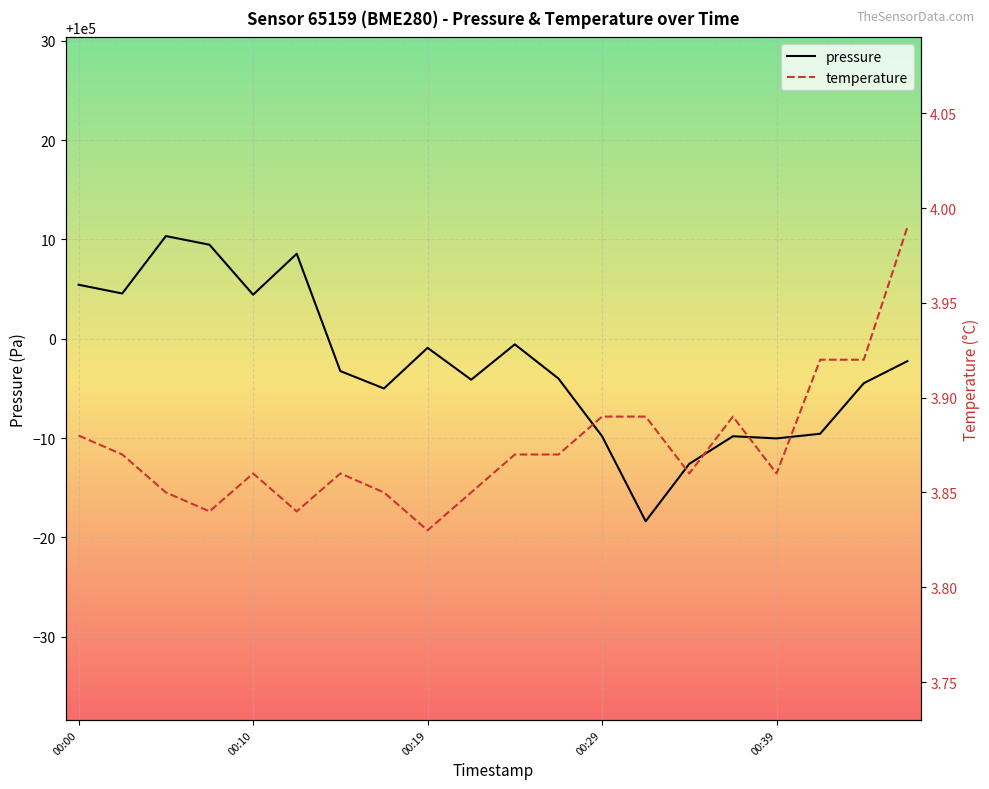

How many data points in pressure are above 99996?

10